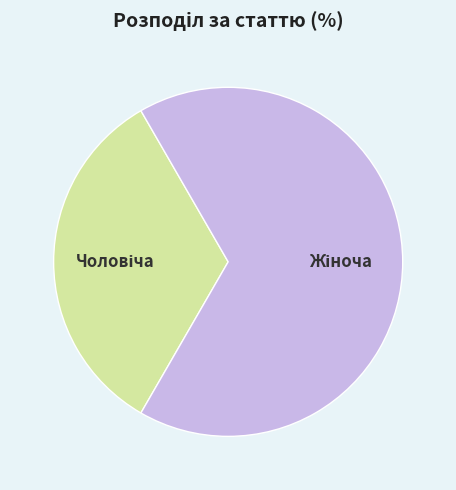

Is there a majority slice in this chart?

Yes